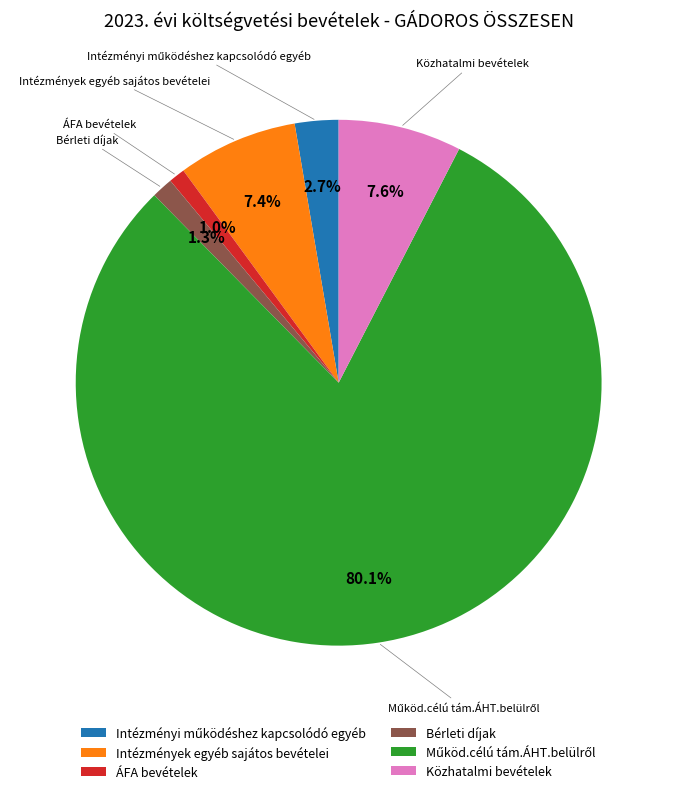

What percentage is NOT represented by Közhatalmi bevételek?

92.4%